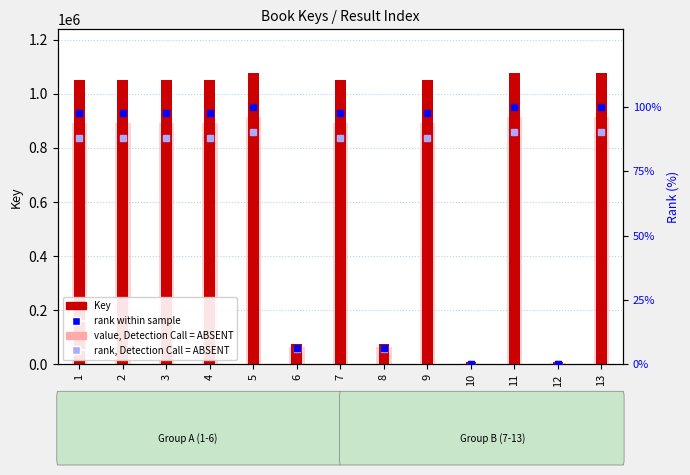

Is the value of Key at 1 greater than the value of rank, Detection Call = ABSENT at 6?

Yes